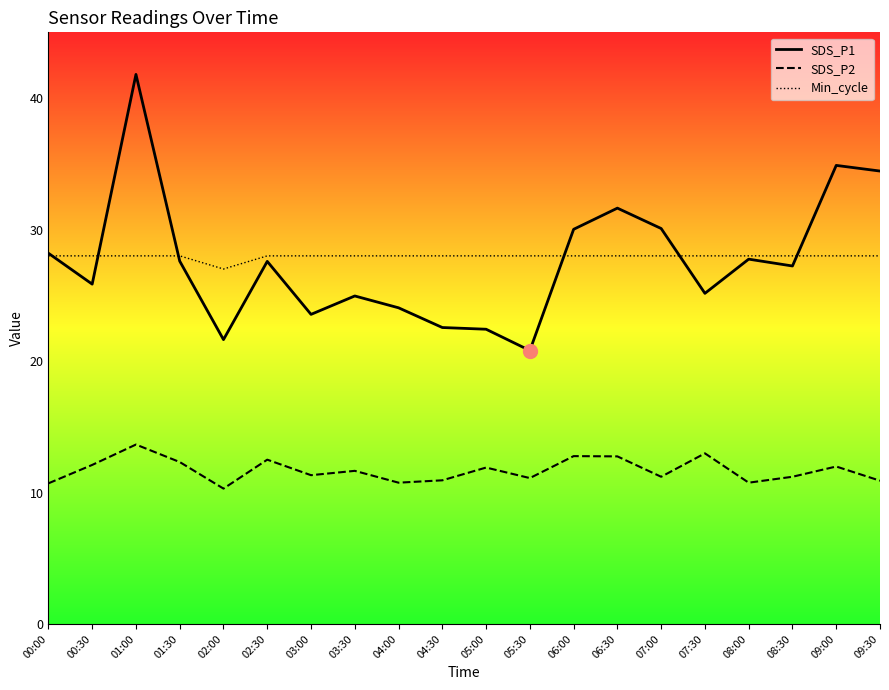

What is the difference between the second highest and minimum values in the Min_cycle series?

1.0